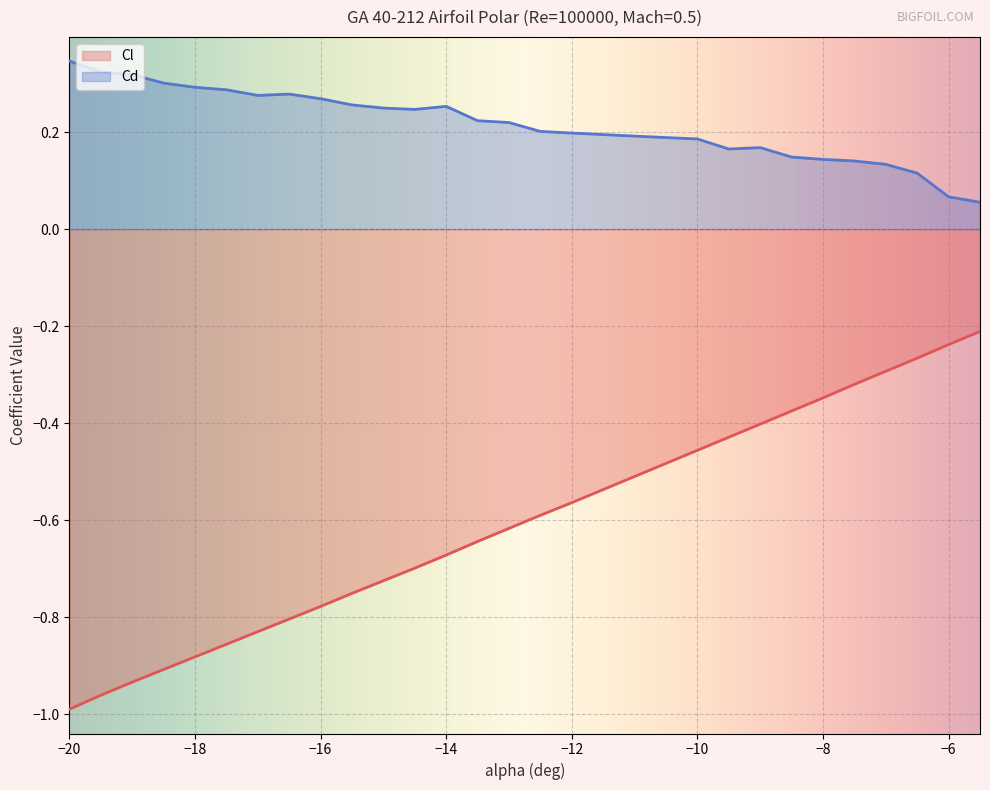

Does the chart display data point markers on the line(s)?

No